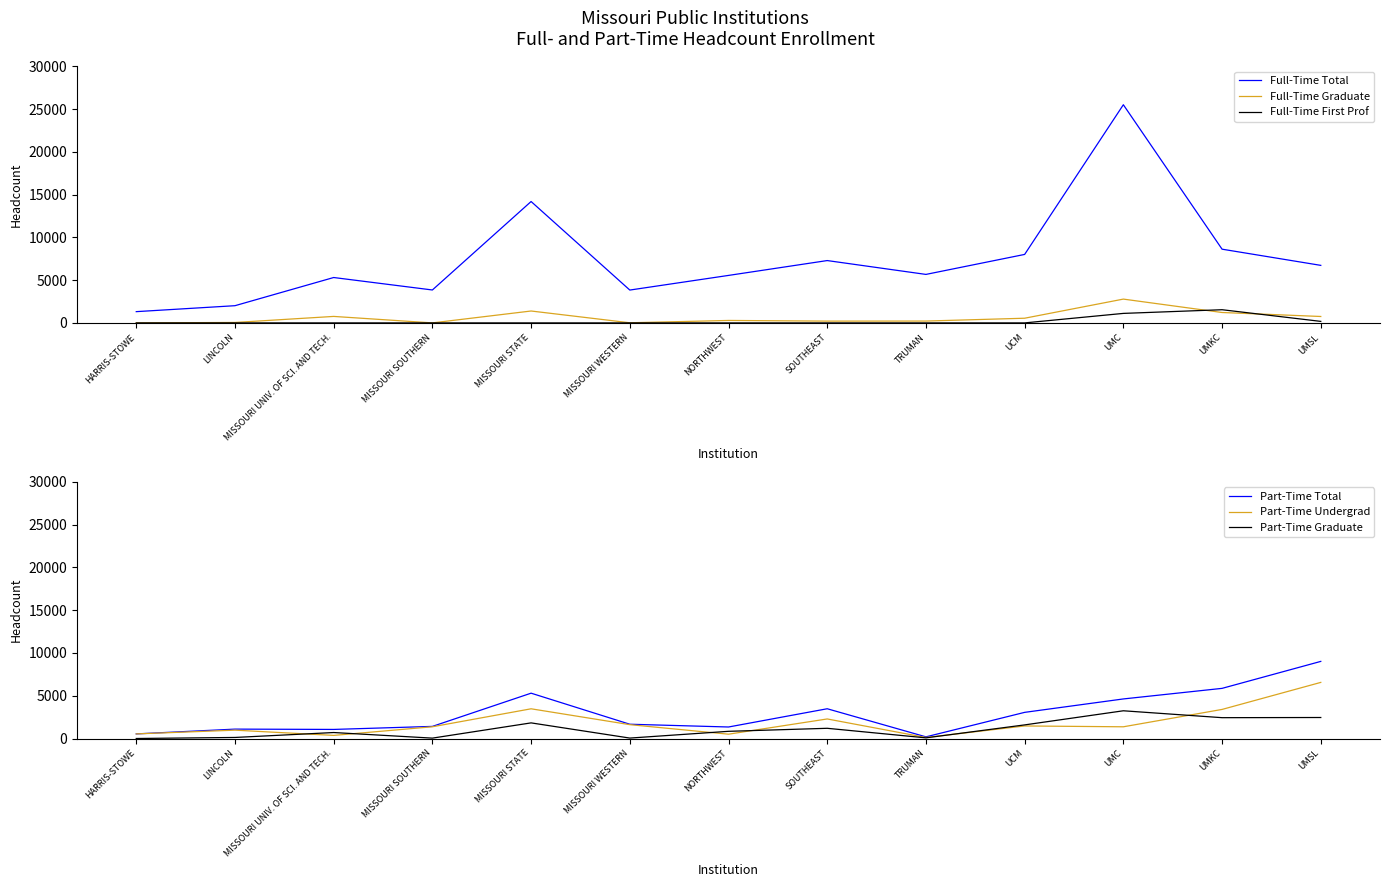

True or false: Part-Time Undergrad and Full-Time Total cross at least once.

False